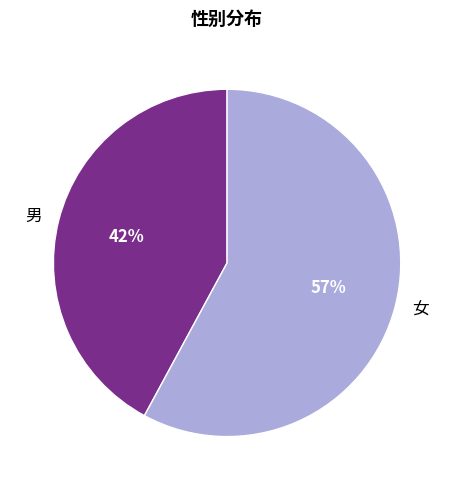

Approximately how many times larger is the value at 女 compared to 男?

1.4